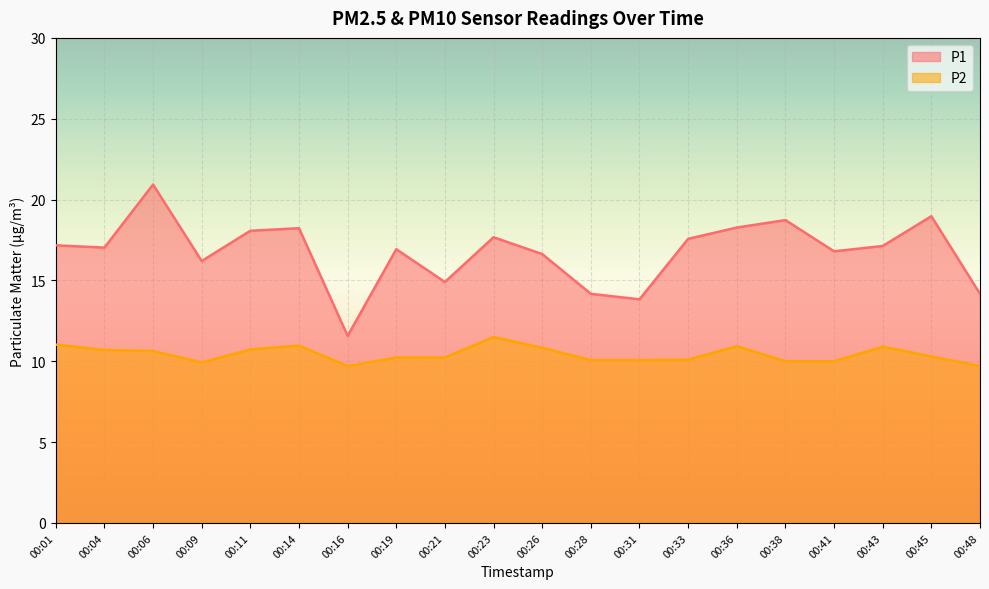

How many data points in P2 are less than 10?

3